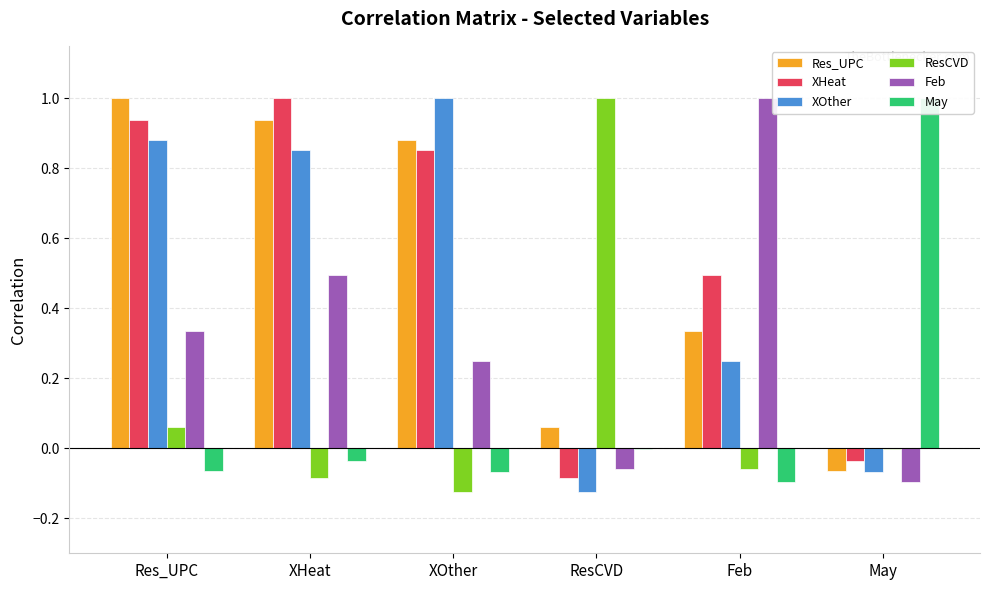

What position from the right is Feb?

2